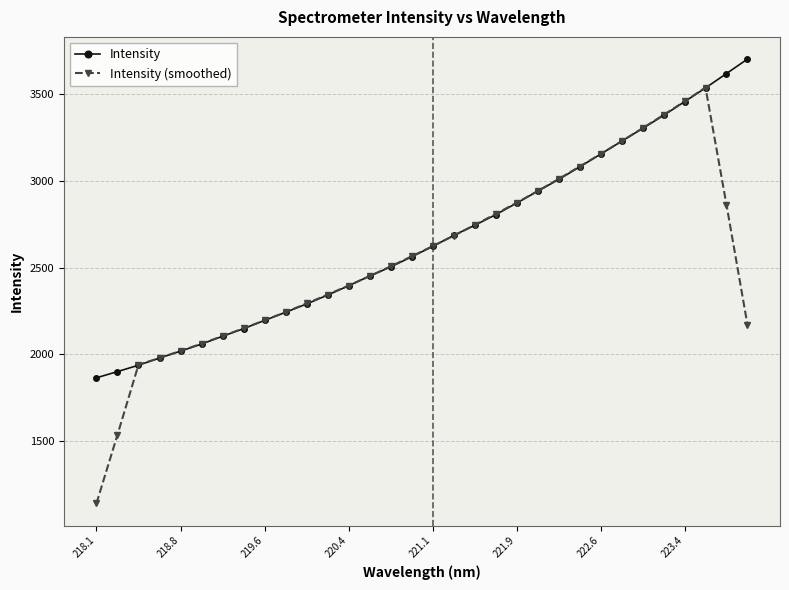

Rank the series by their maximum value, from highest to lowest.

Intensity, Intensity (smoothed)